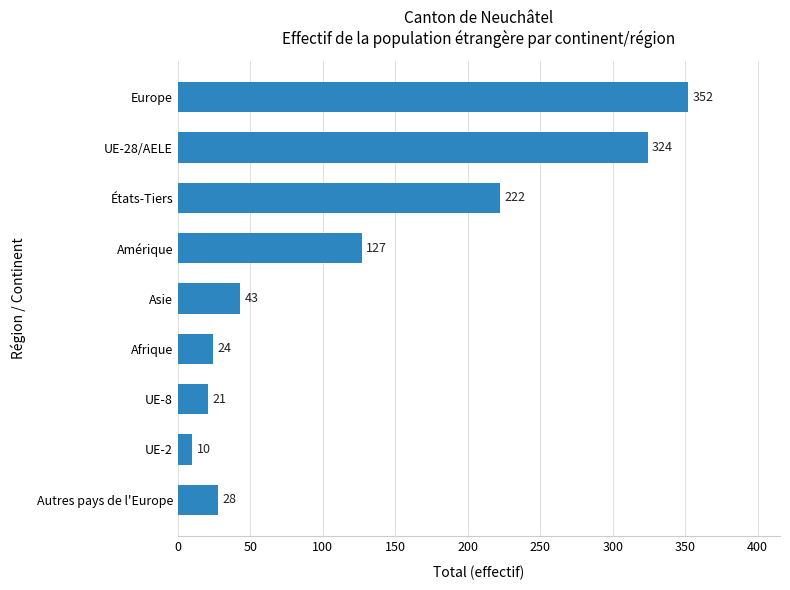

The value at Amérique is 184. True or false?

False